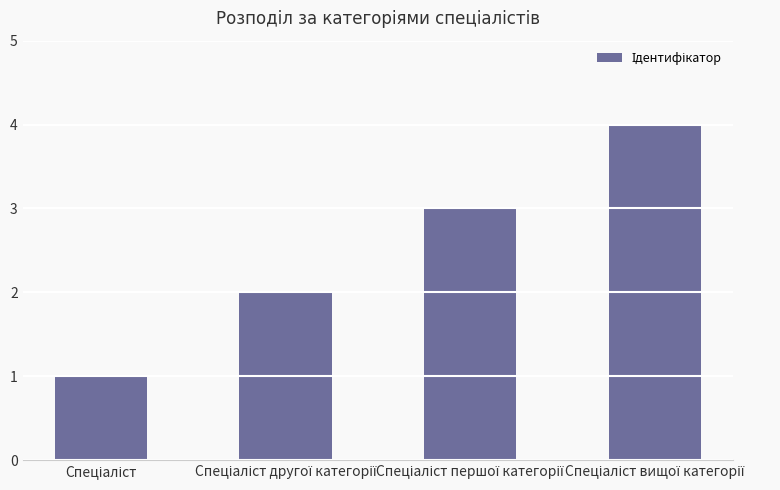

What is the greatest value displayed?

4